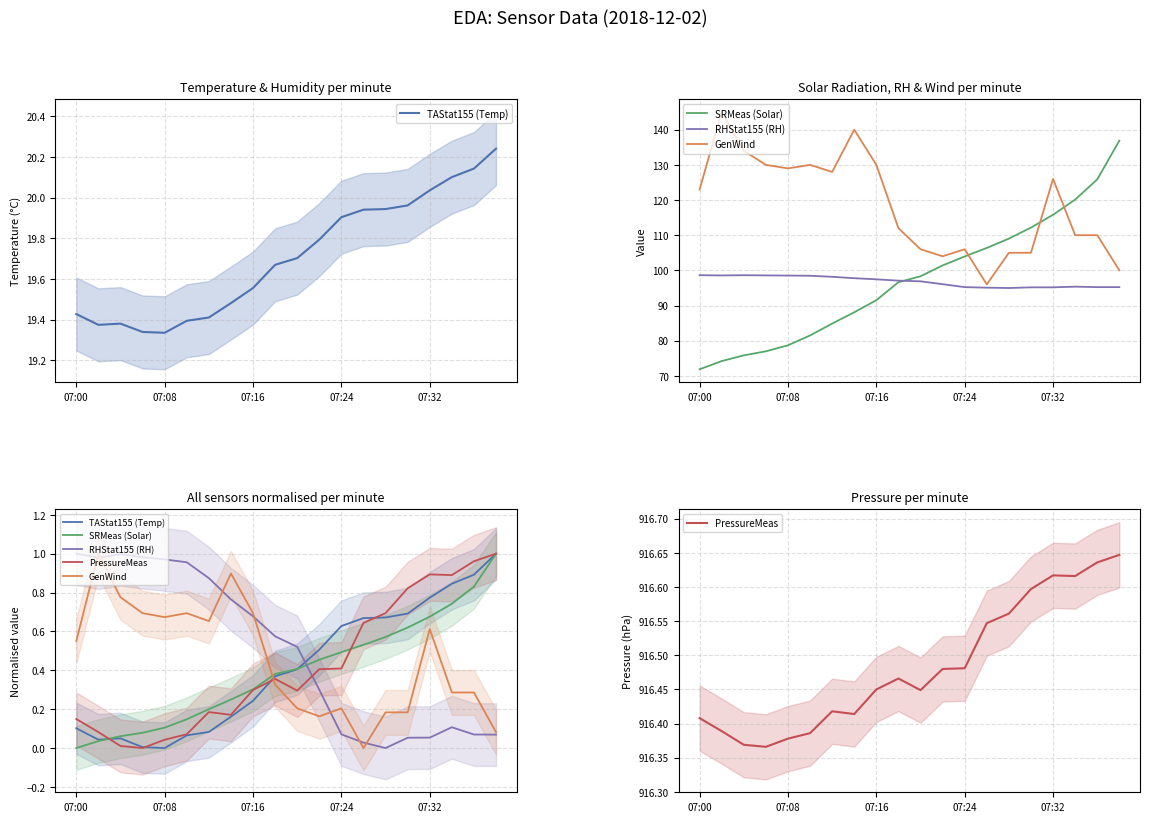

What are all the series names shown in the legend?

TAStat155 (Temp), SRMeas (Solar), RHStat155 (RH), GenWind, PressureMeas